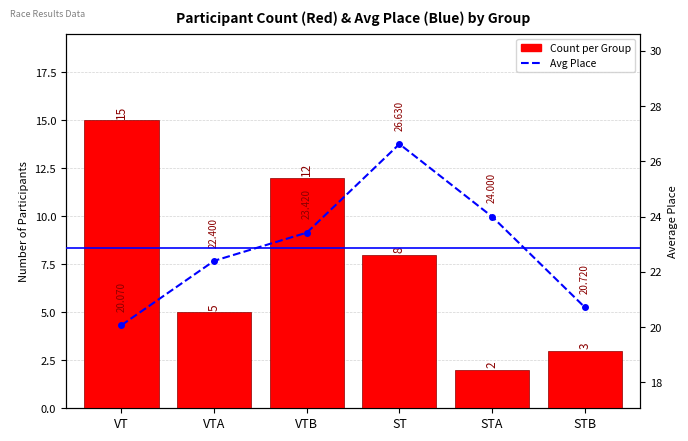

What is the total value across all series at STB?

23.7